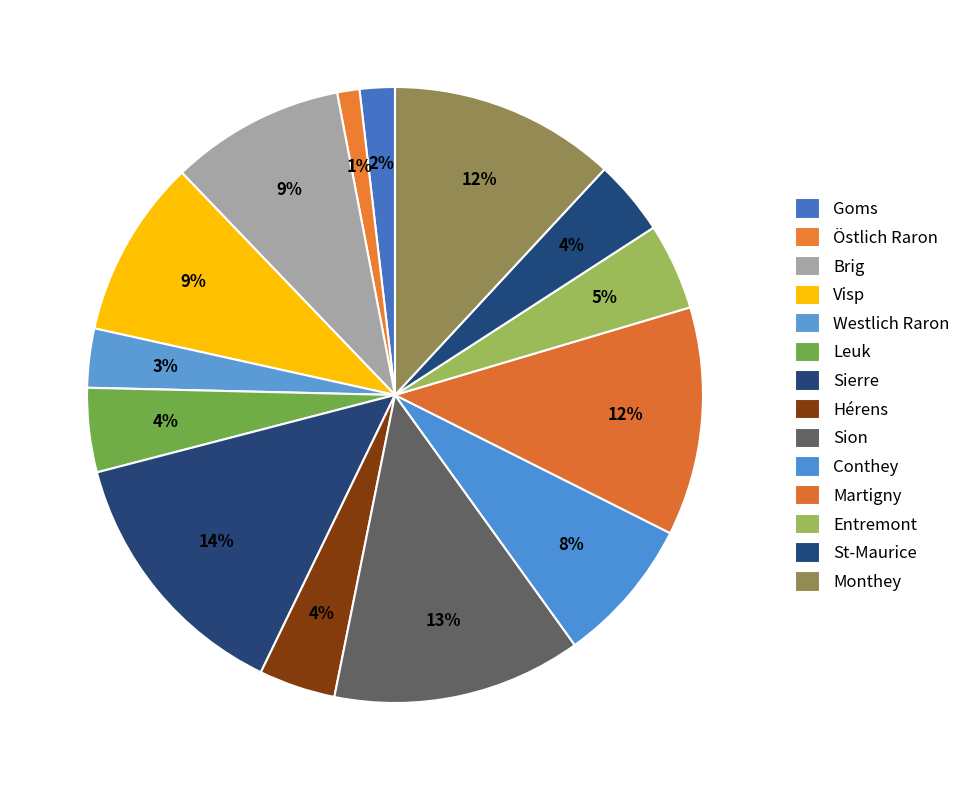

To the nearest percent, what is the average slice percentage?

7%